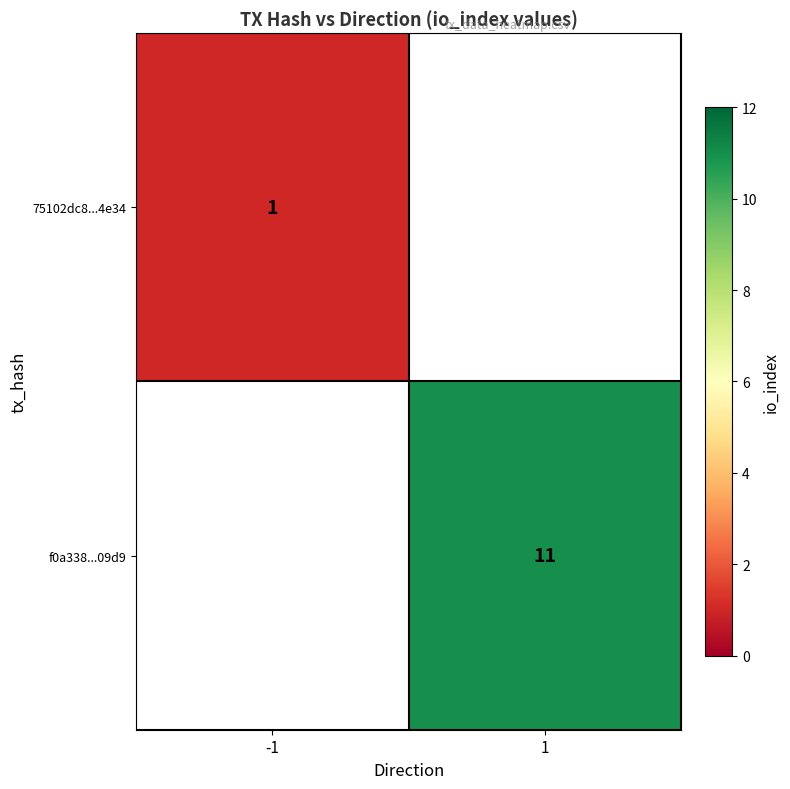

The value of 75102dc8...4e34 at -1 is 1. True or false?

True